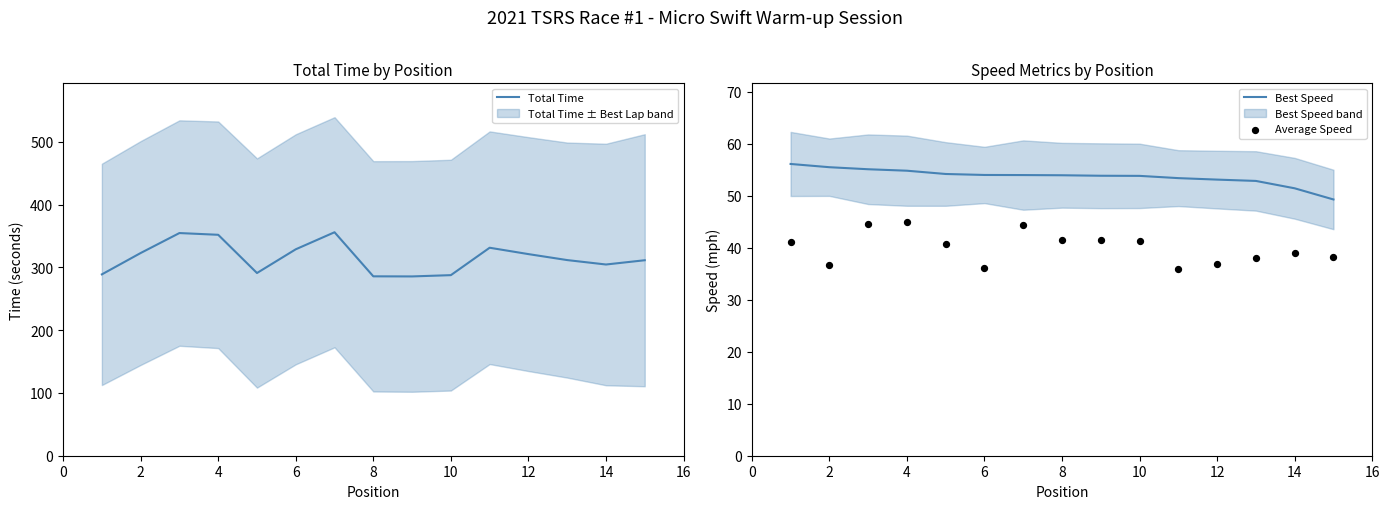

At how many categories does at least one series exceed 139?

15